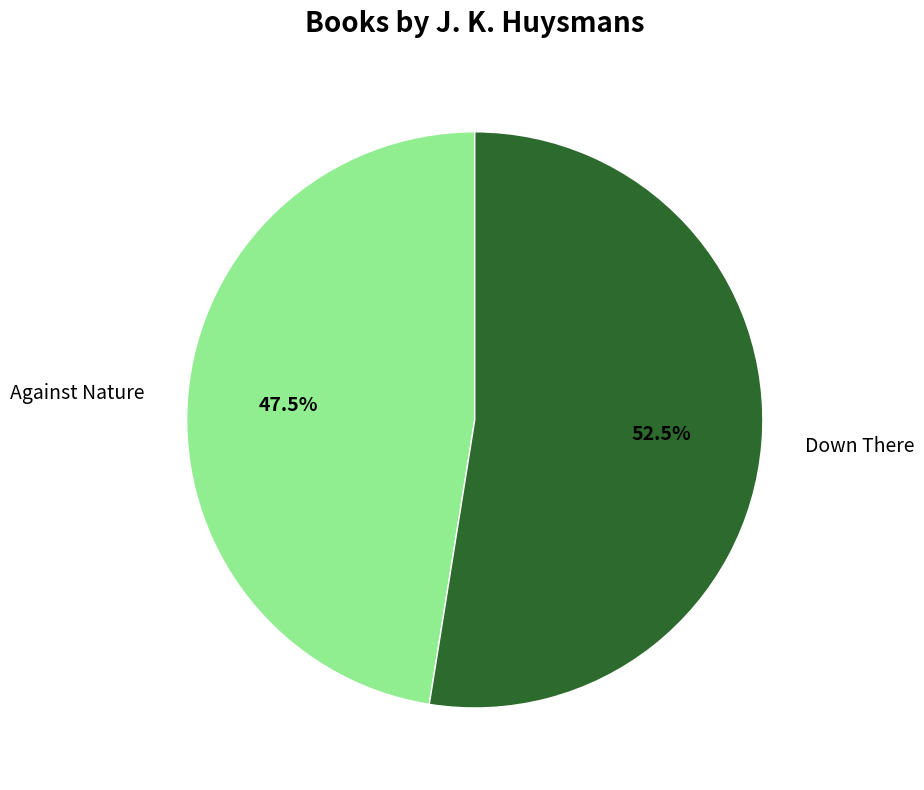

To the nearest percent, what is the combined percentage of Against Nature and Down There?

100%